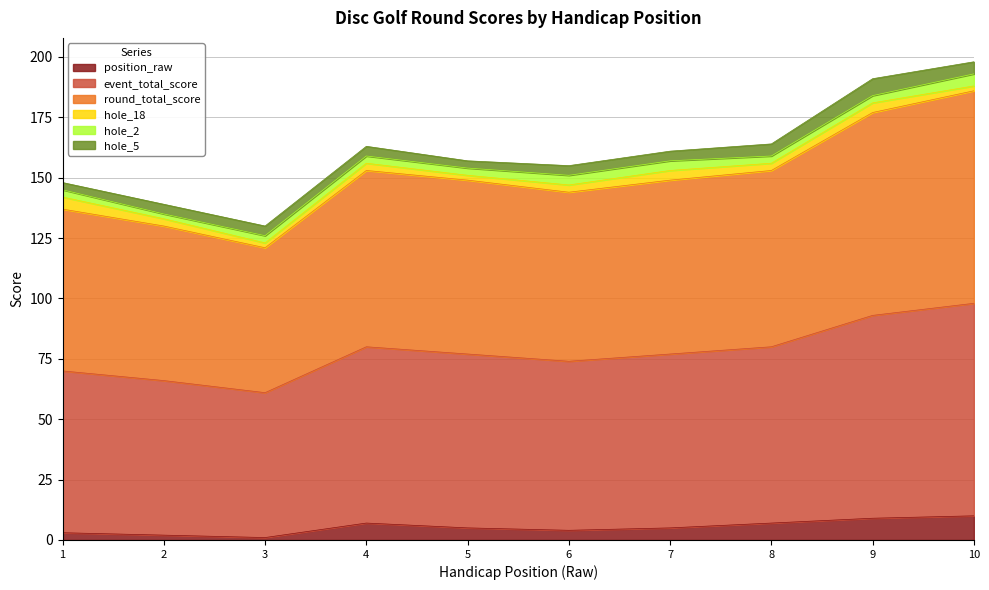

How many lines are shown in the chart?

6